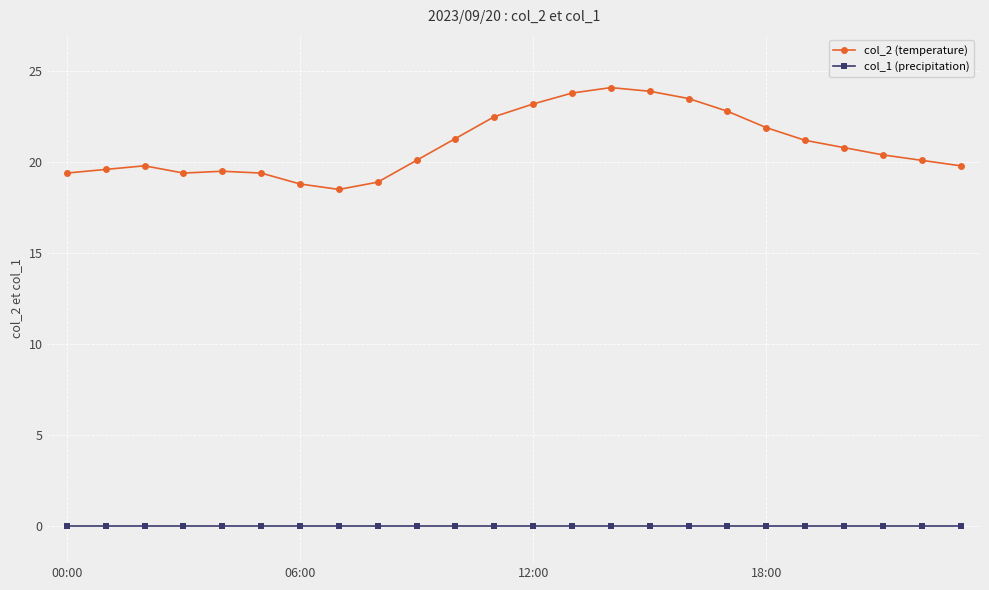

Which series has the widest spread of values?

col_2 (temperature)